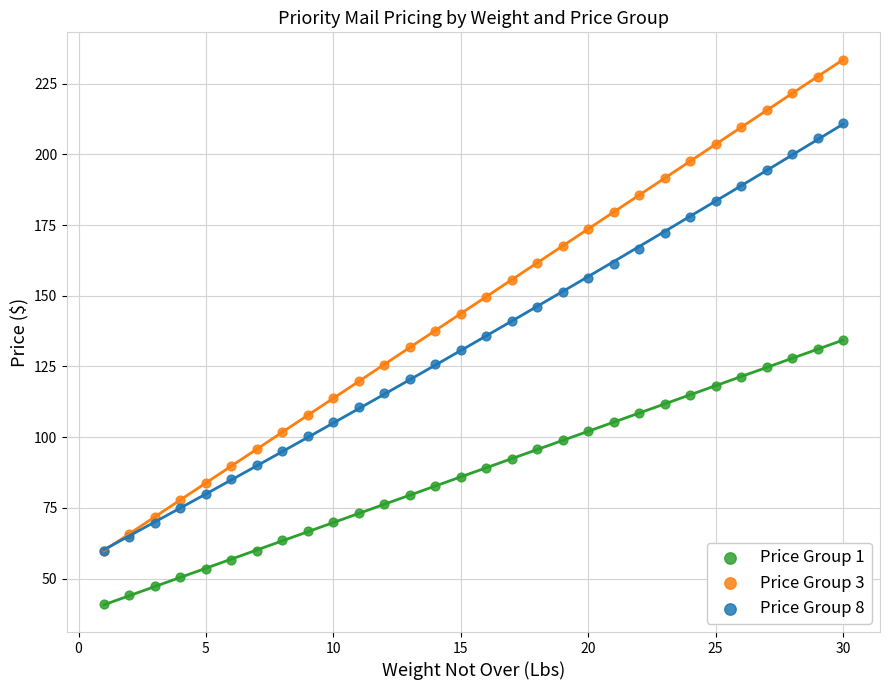

Which series contains the highest Y value?

Price Group 3